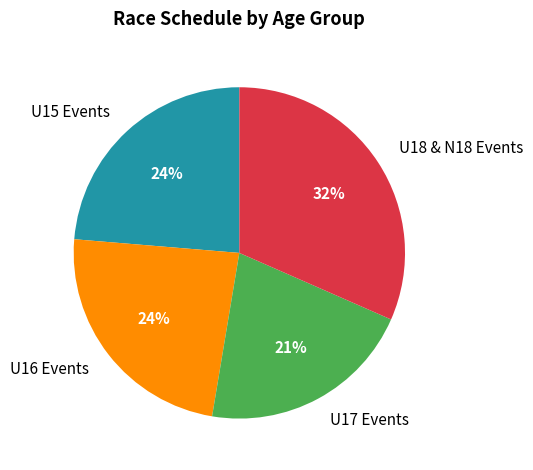

Approximately how many times larger is the value at U18 & N18 Events compared to U17 Events?

1.5